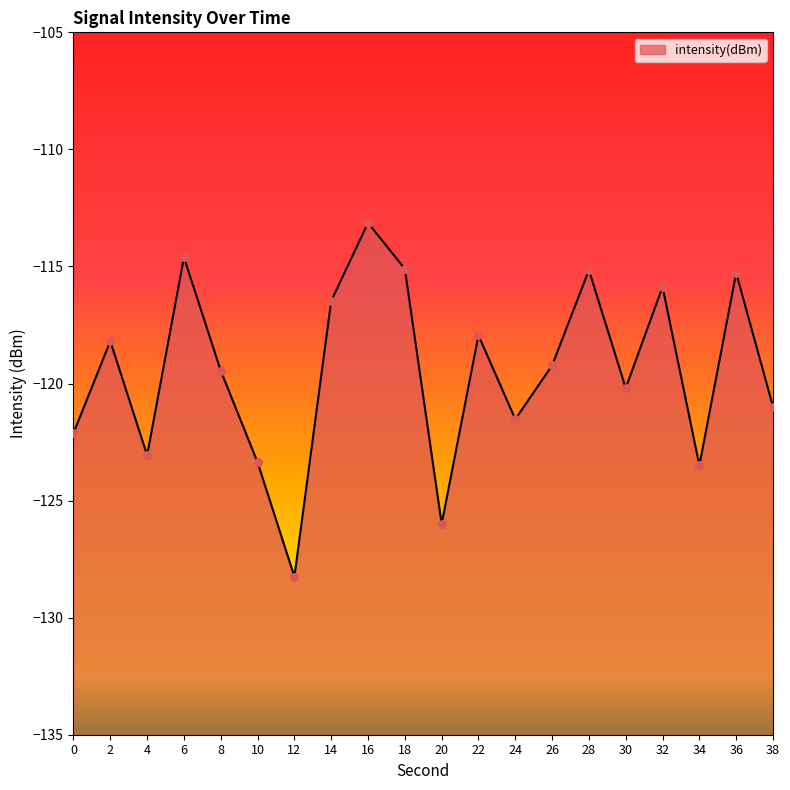

Which has a higher value, 8 or 18?

18